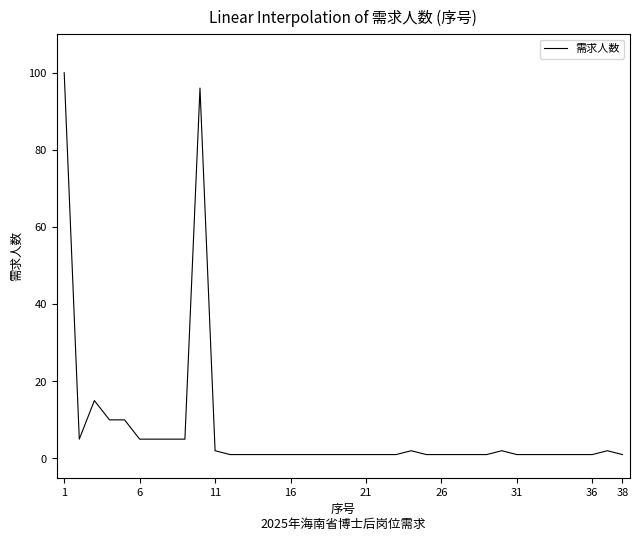

What is the difference between the maximum and minimum values?

99